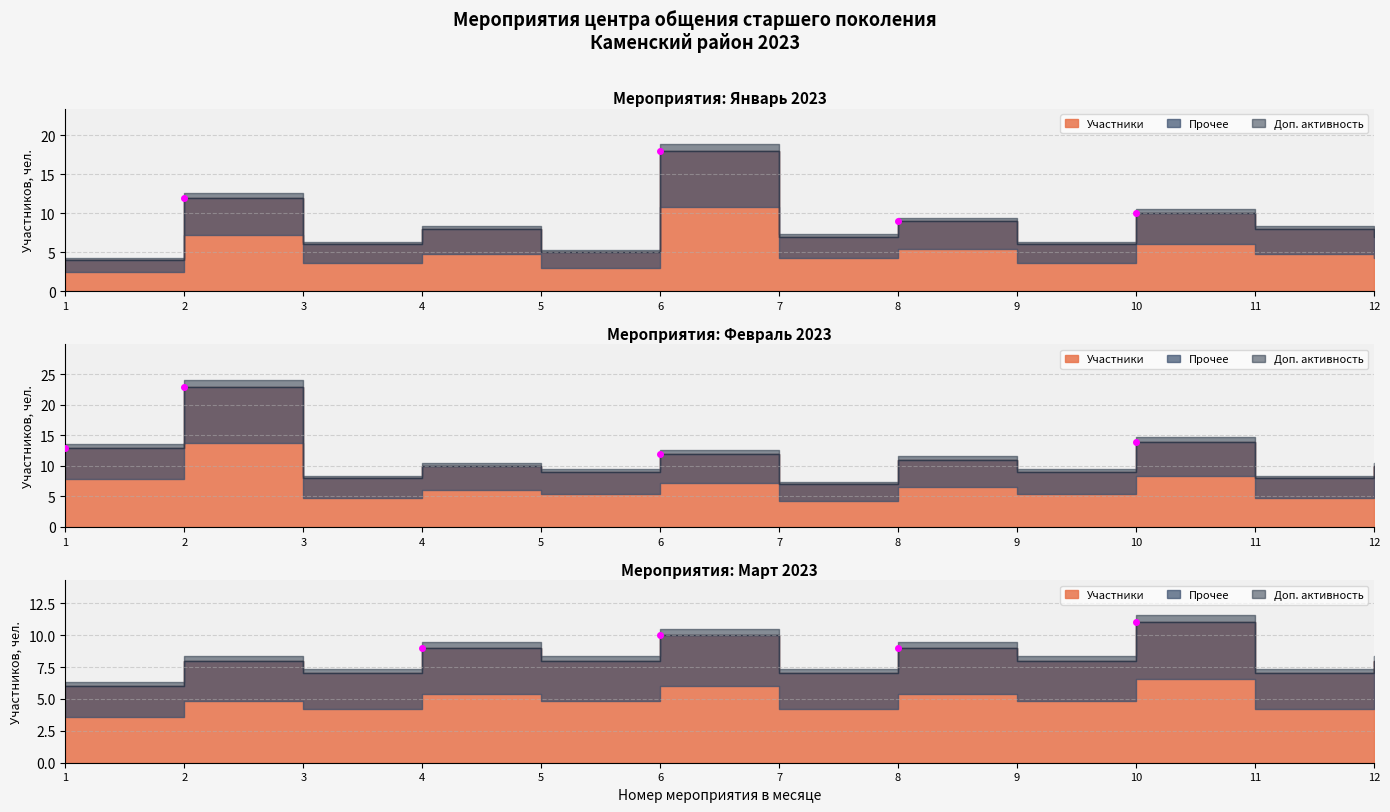

Between 11 and 12, which series saw the biggest shift?

Февраль